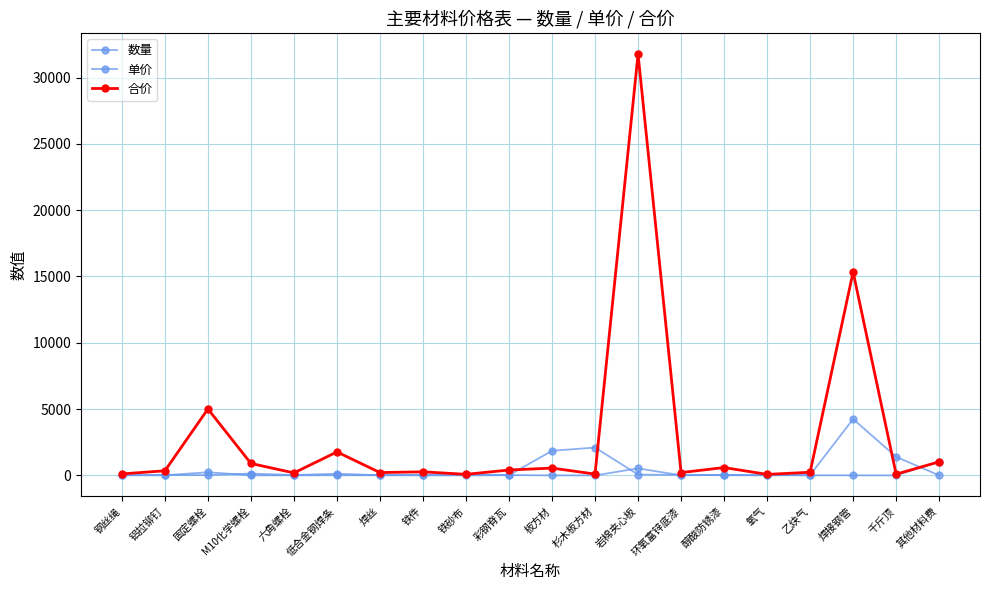

Which series has the largest range (max minus min)?

合价